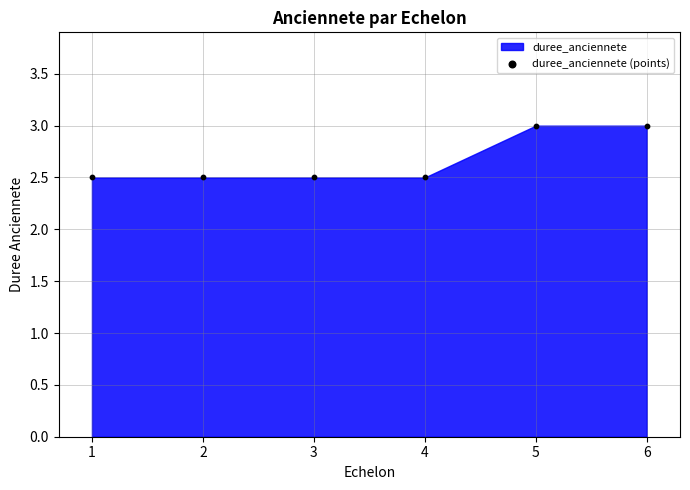

What is the average Y value?

2.7